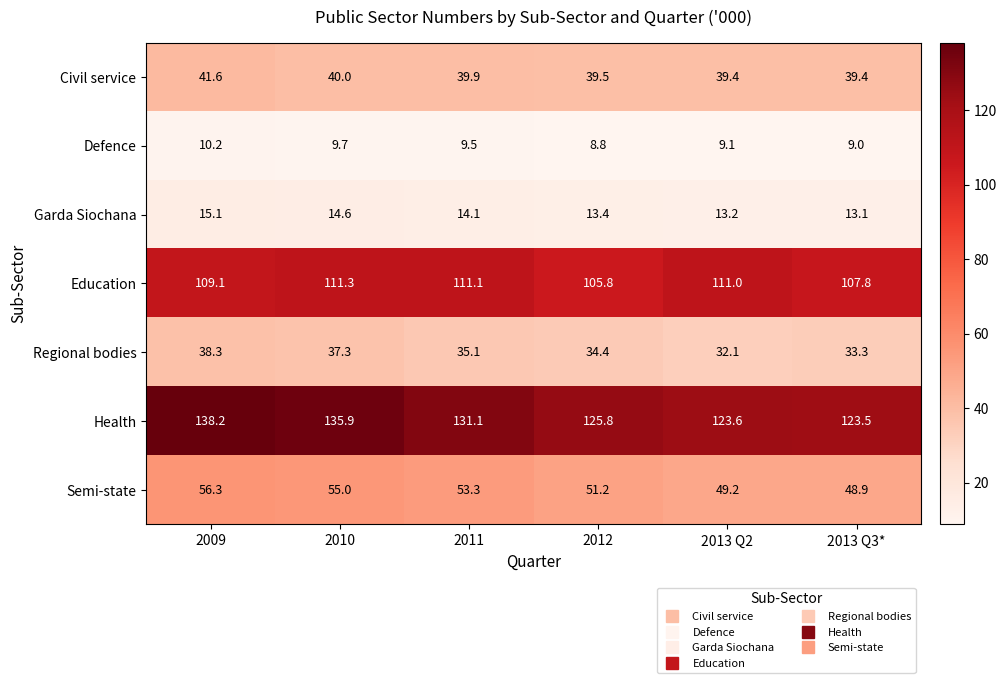

What is the minimum value for Civil service?

39.4